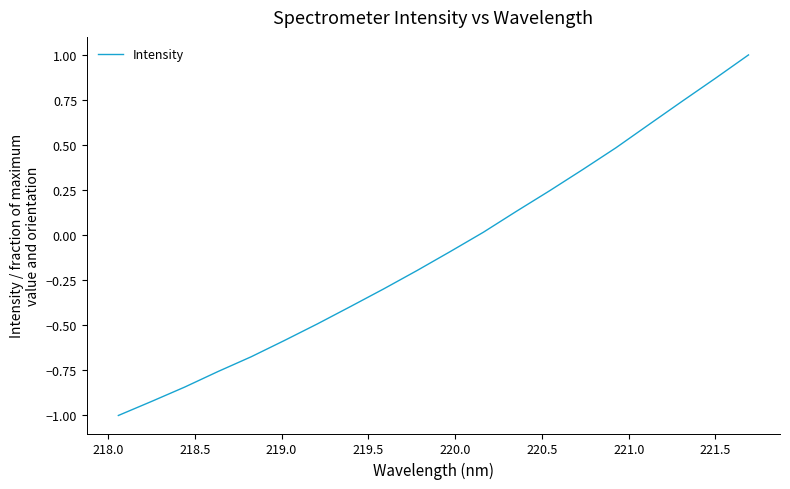

What is the difference between the maximum and minimum values?

2.0